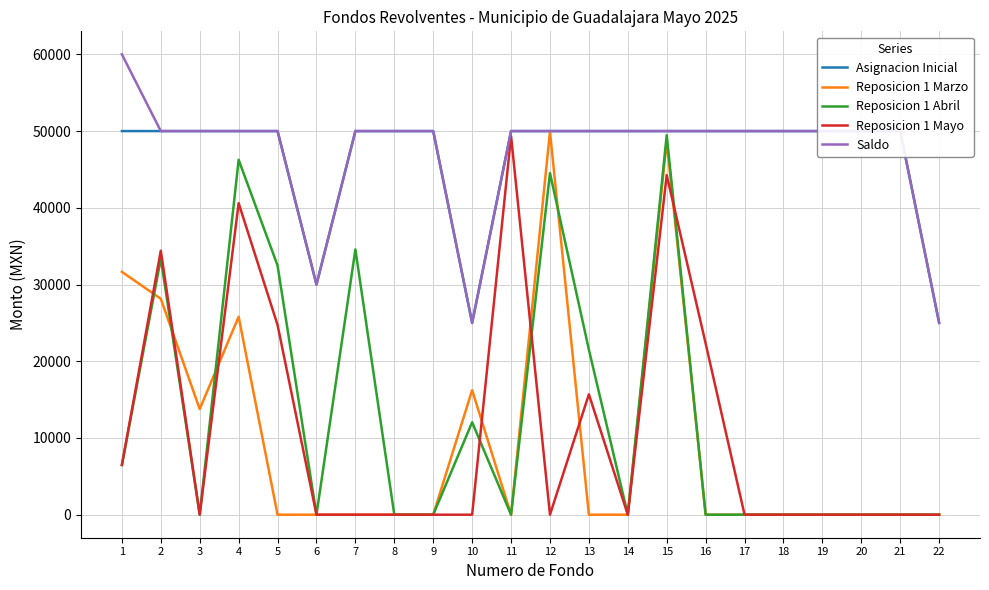

At which category is the sum across all series the highest?

15